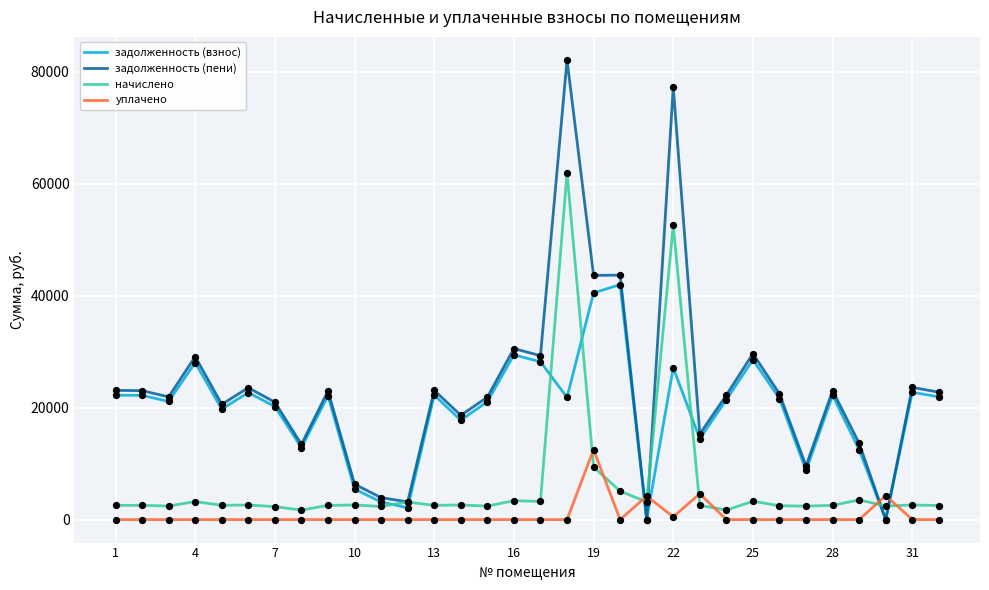

What are all the series names shown in the legend?

задолженность (взнос), задолженность (пени), начислено, уплачено